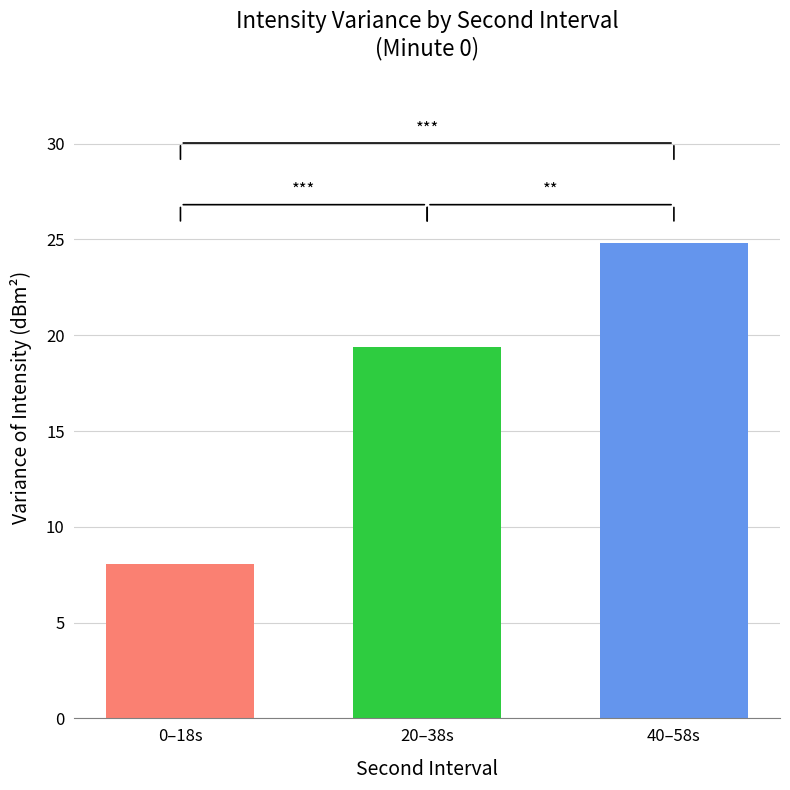

What is the spread (max minus min) of values at 20–38s?

16.7